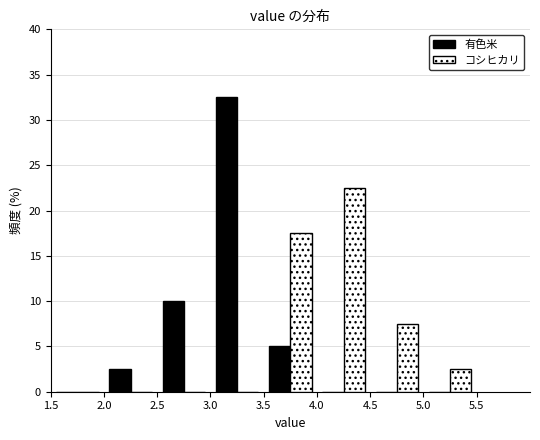

In the 有色米 series, which range on the x-axis has the tallest bar?

3.0 to 3.5